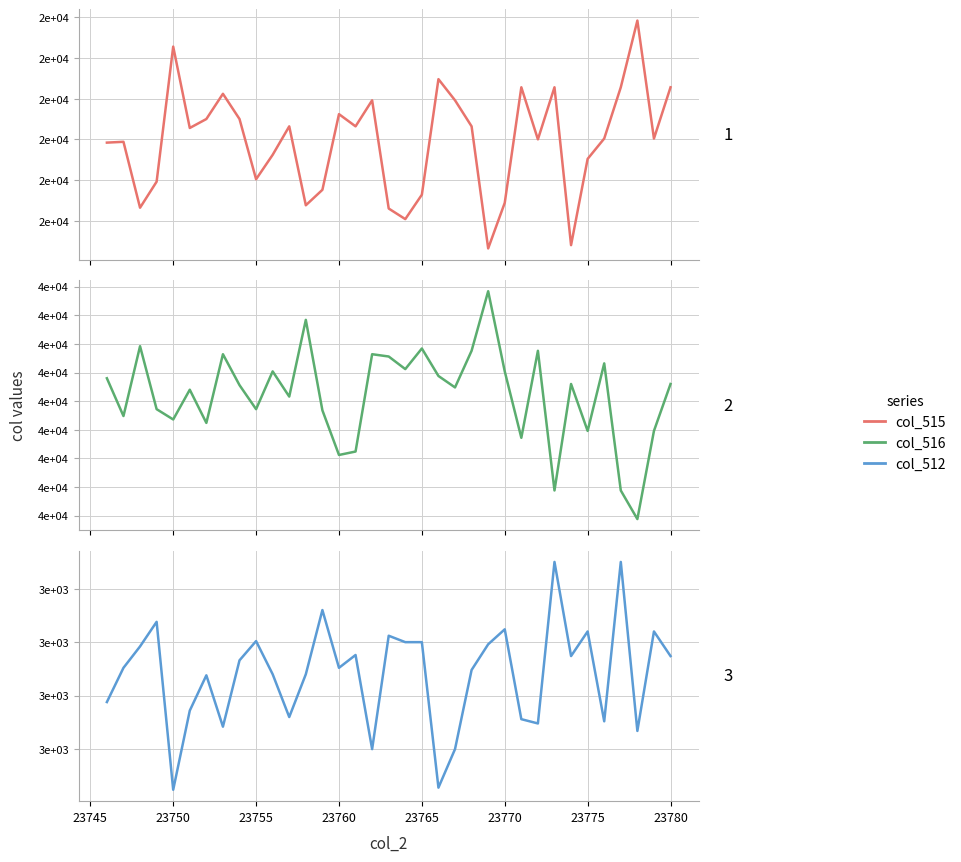

Does the chart display data point markers on the line(s)?

No